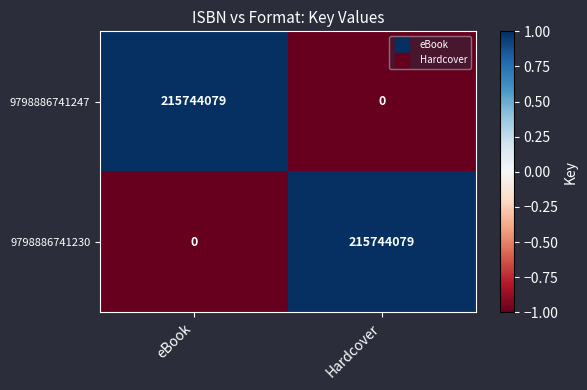

True or false: 9798886741247 has a value of 215744079 at eBook.

True